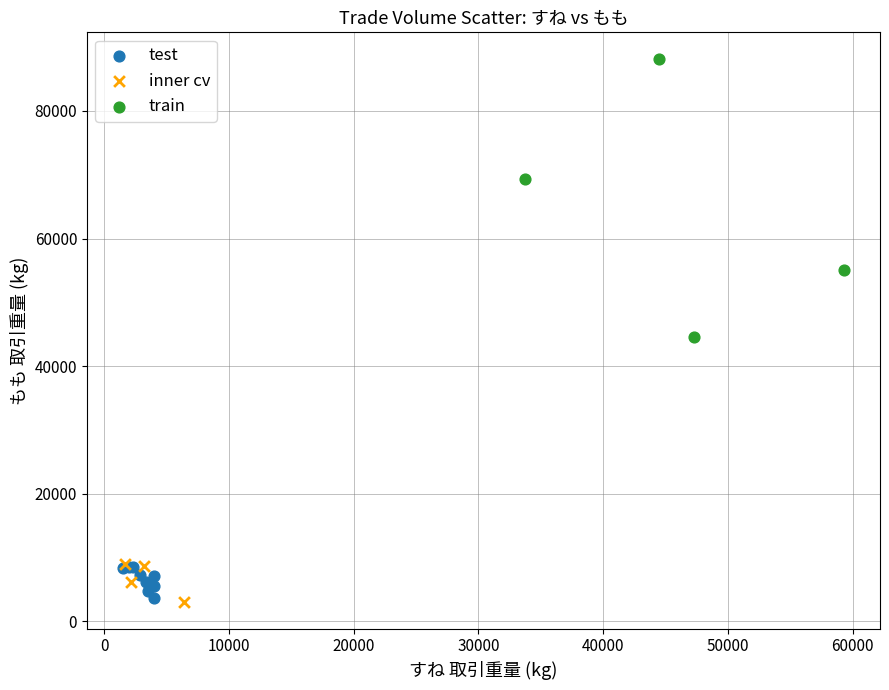

Which series has the largest Y range (max minus min)?

train